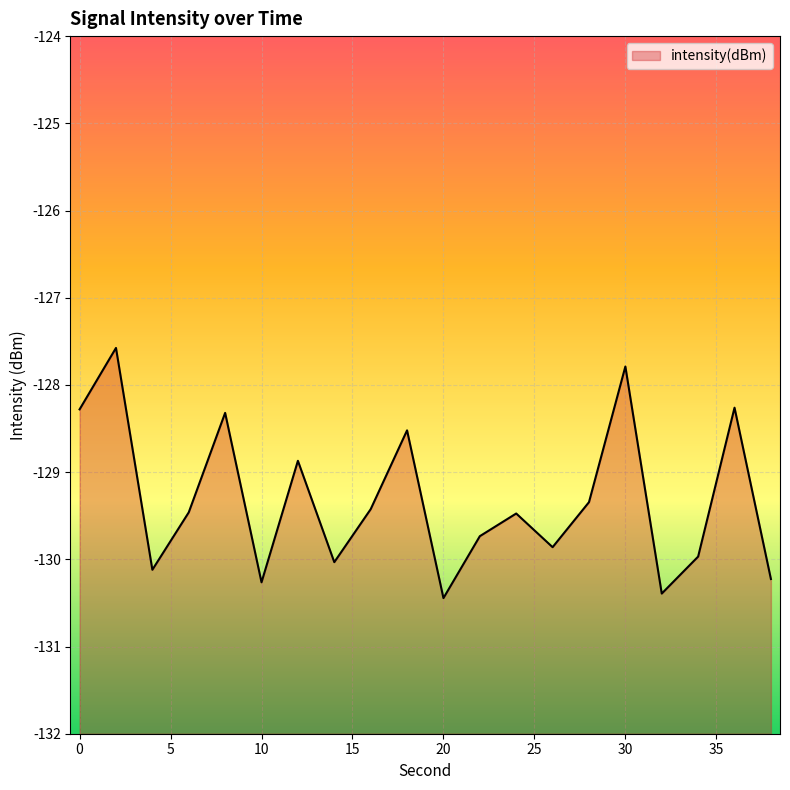

How many data points are above -129?

7